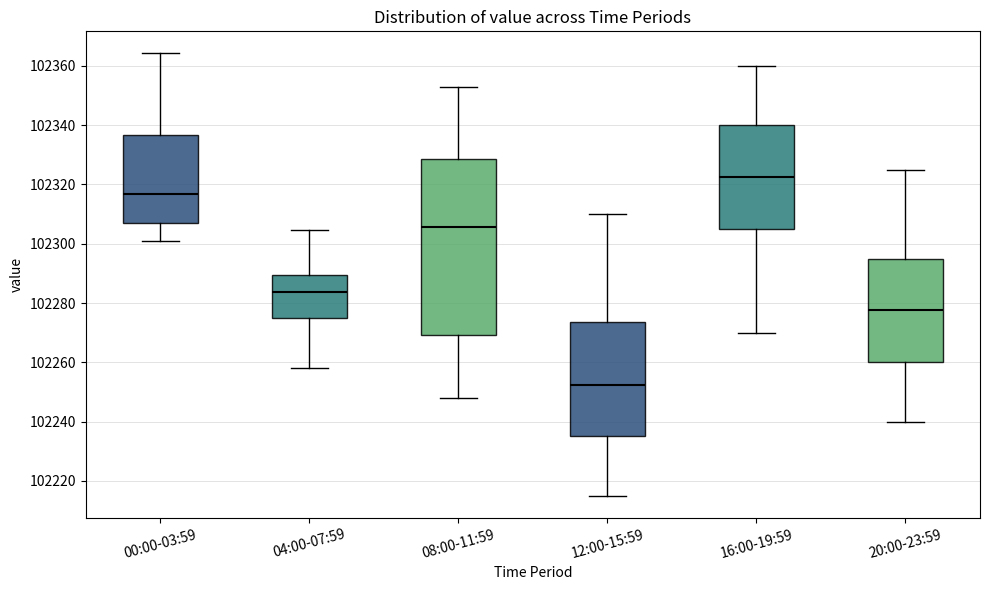

Where does the upper whisker of the box for 08:00-11:59 end on the y-axis? The values are not printed on the chart, so give them approximately, as read against the axis.

102354